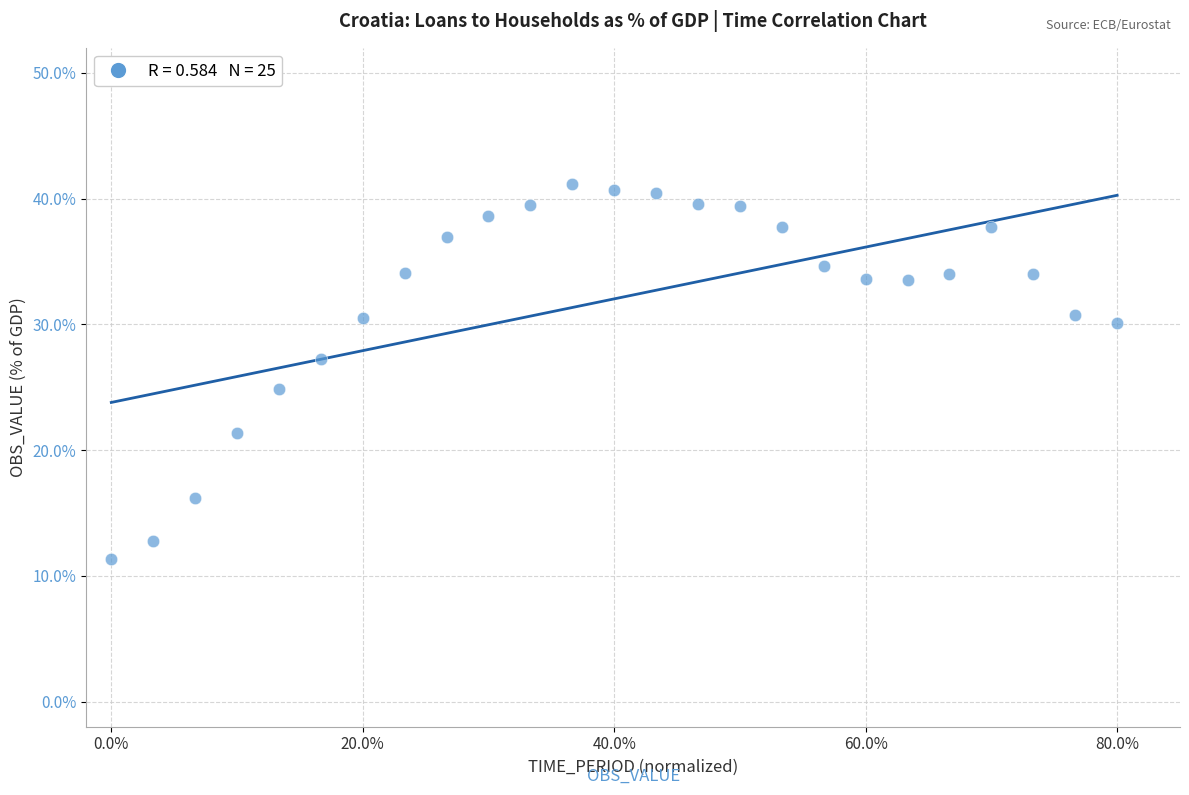

What is the range of X values (max minus min)?

80.0